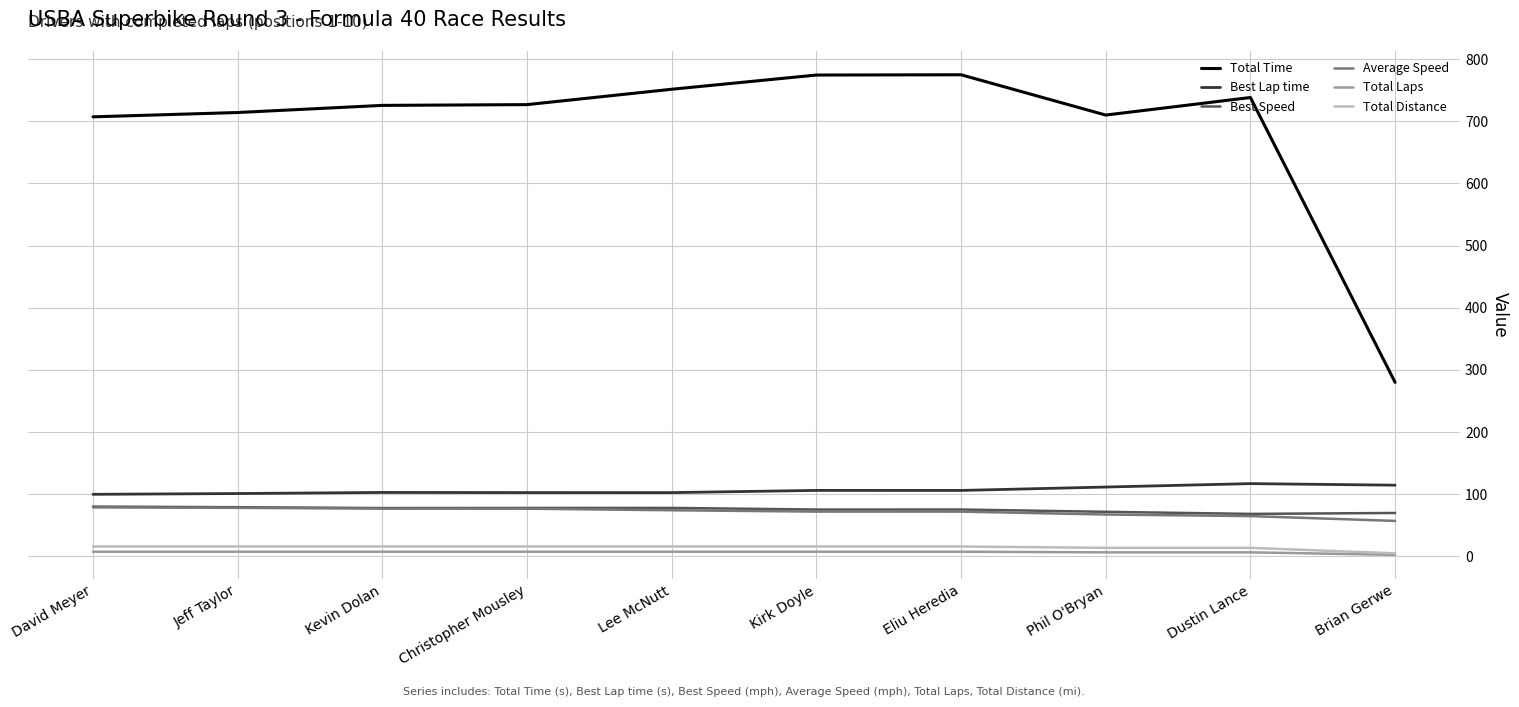

Which series has the largest total across all categories?

Total Time